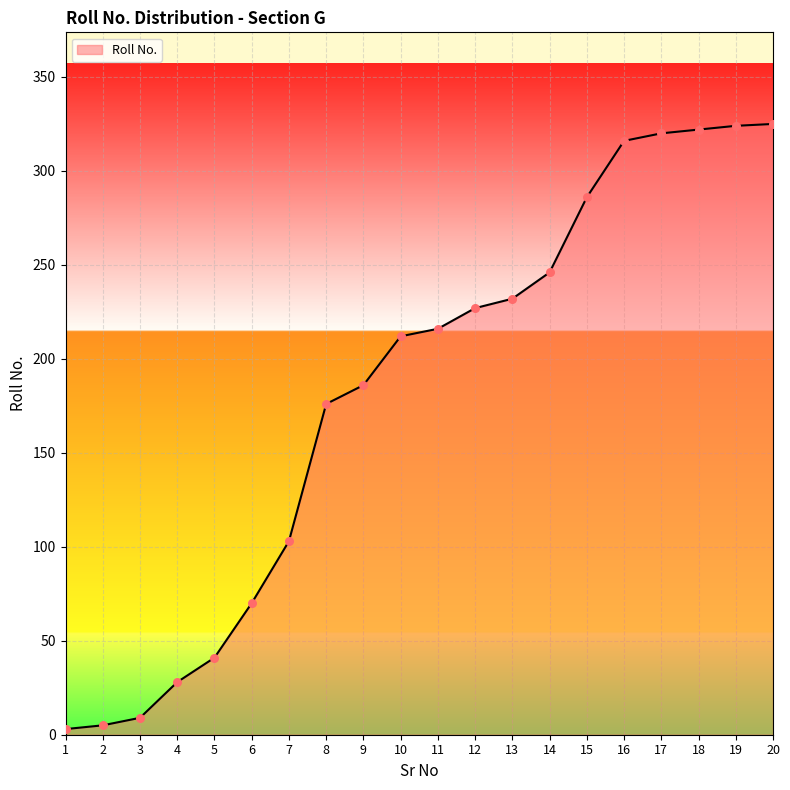

What is the change in value from 14 to 17?

+74